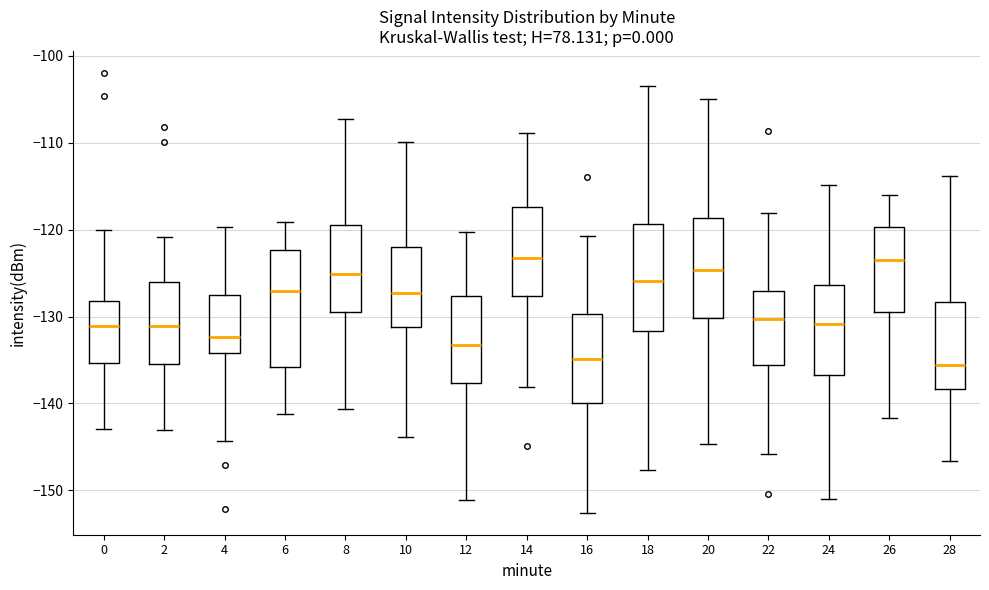

Which box is the tallest, from its lower edge to its upper edge?

6